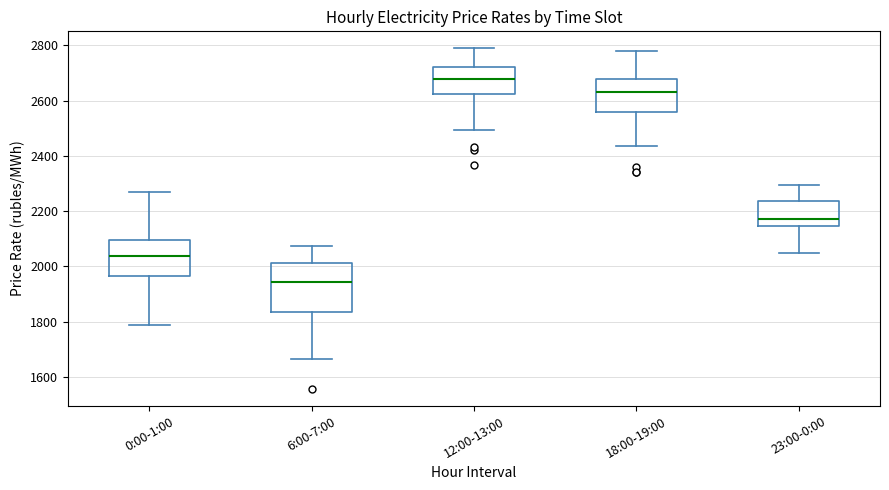

Which box's median line is the highest?

12:00-13:00